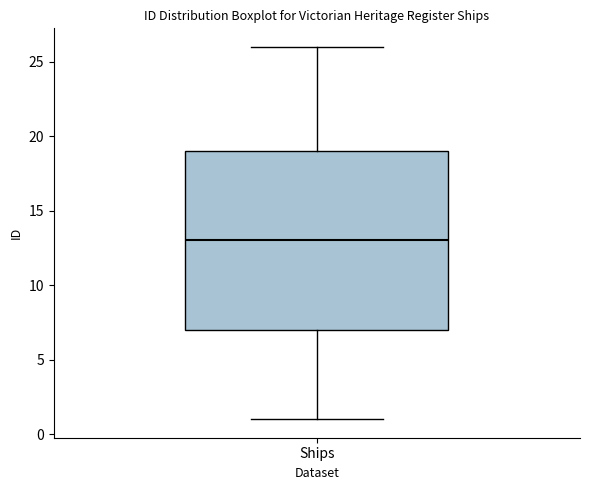

Transcribe this box plot: give where the median line is, the range the box spans, and where the two whiskers end, as read against the y-axis. The values are not printed on the chart, so give them approximately, as read against the axis.

median 13, box 7 to 19, whiskers 1 to 26